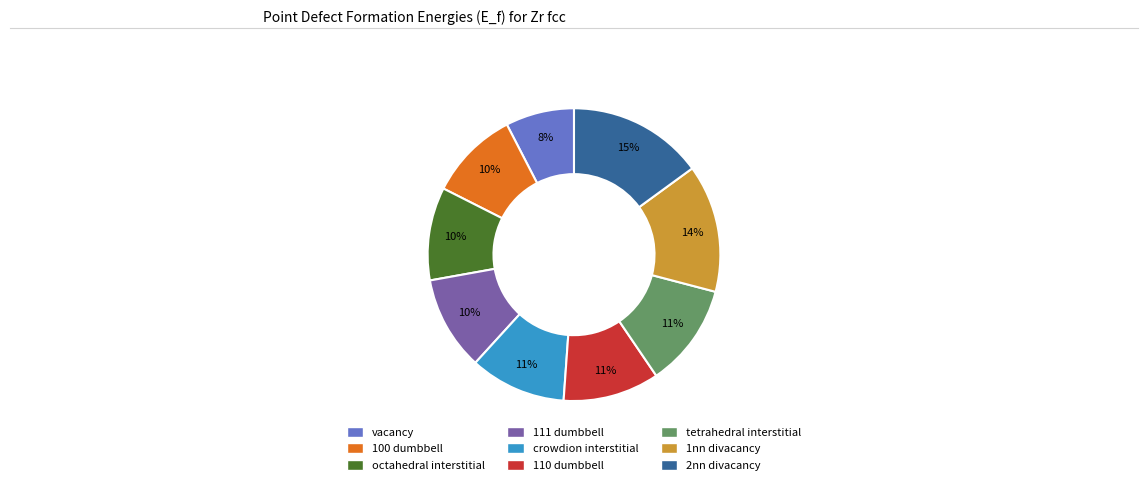

To the nearest percent, what percentage of the pie is 1nn divacancy?

14%